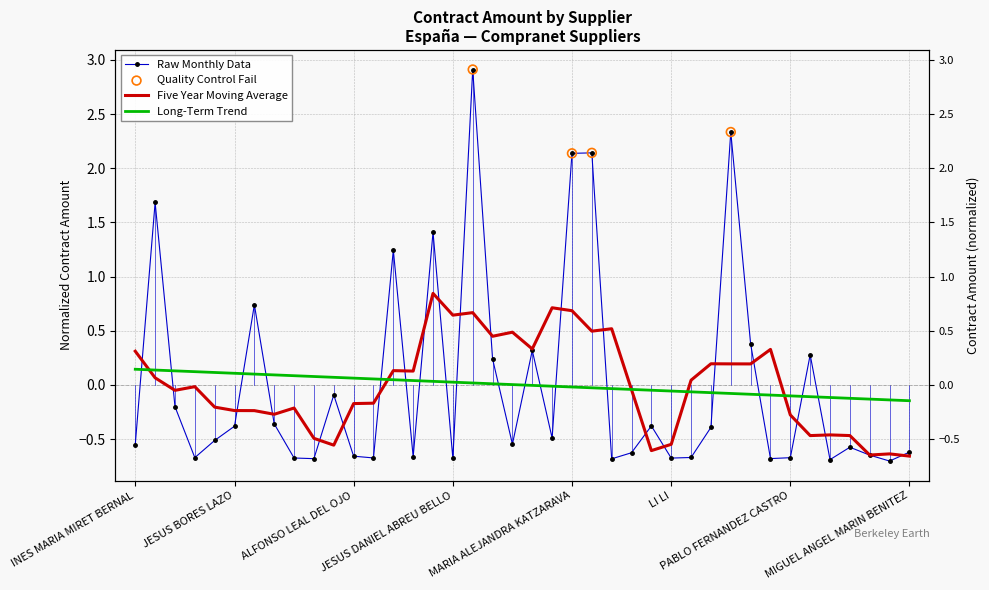

Which has a higher value, SEBASTIAN GARCIA FERRO or CONGENIA SYL CL?

SEBASTIAN GARCIA FERRO